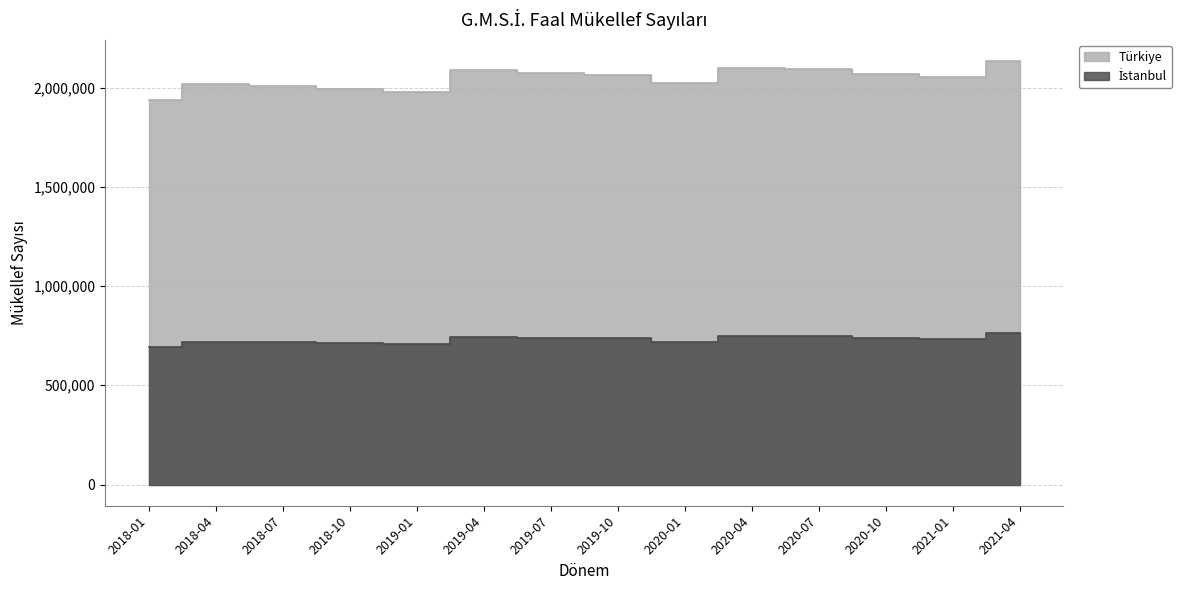

Which category has the highest value across all series?

2021-04